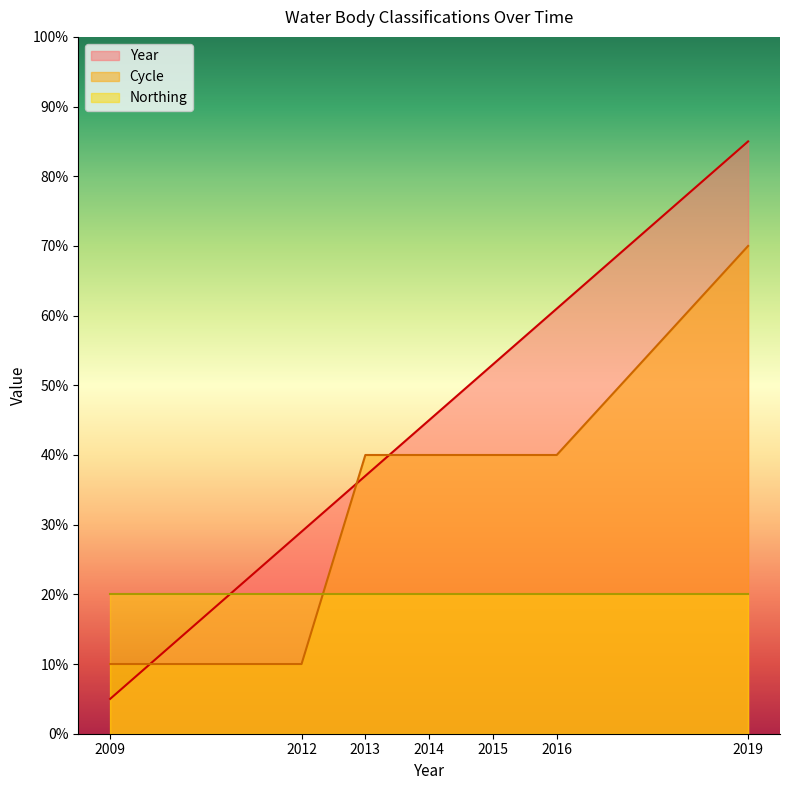

Is the value of Cycle at 2019 greater than the value of Year at 2009?

Yes